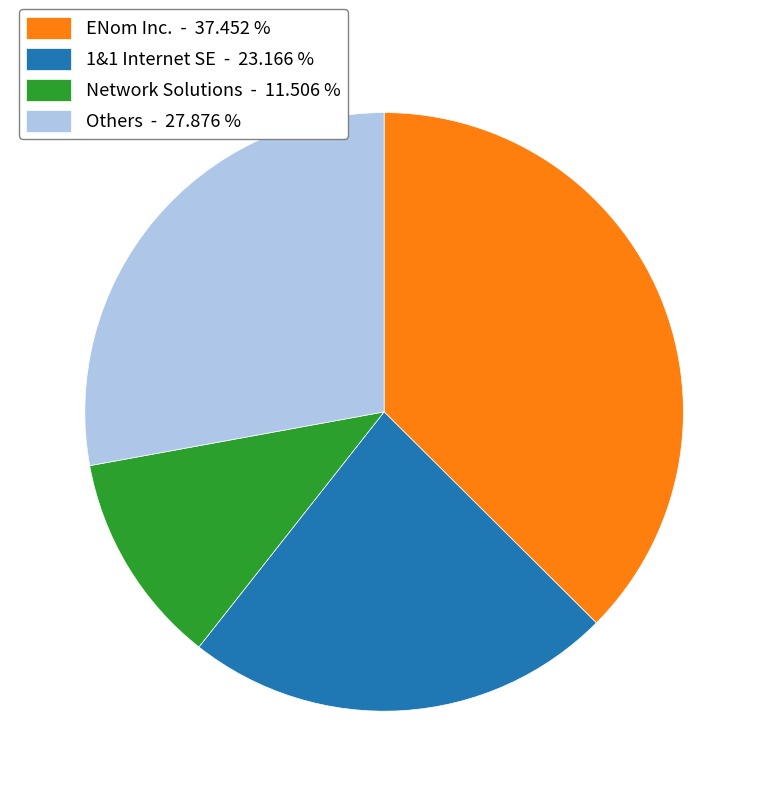

How many segments does this pie chart have?

4